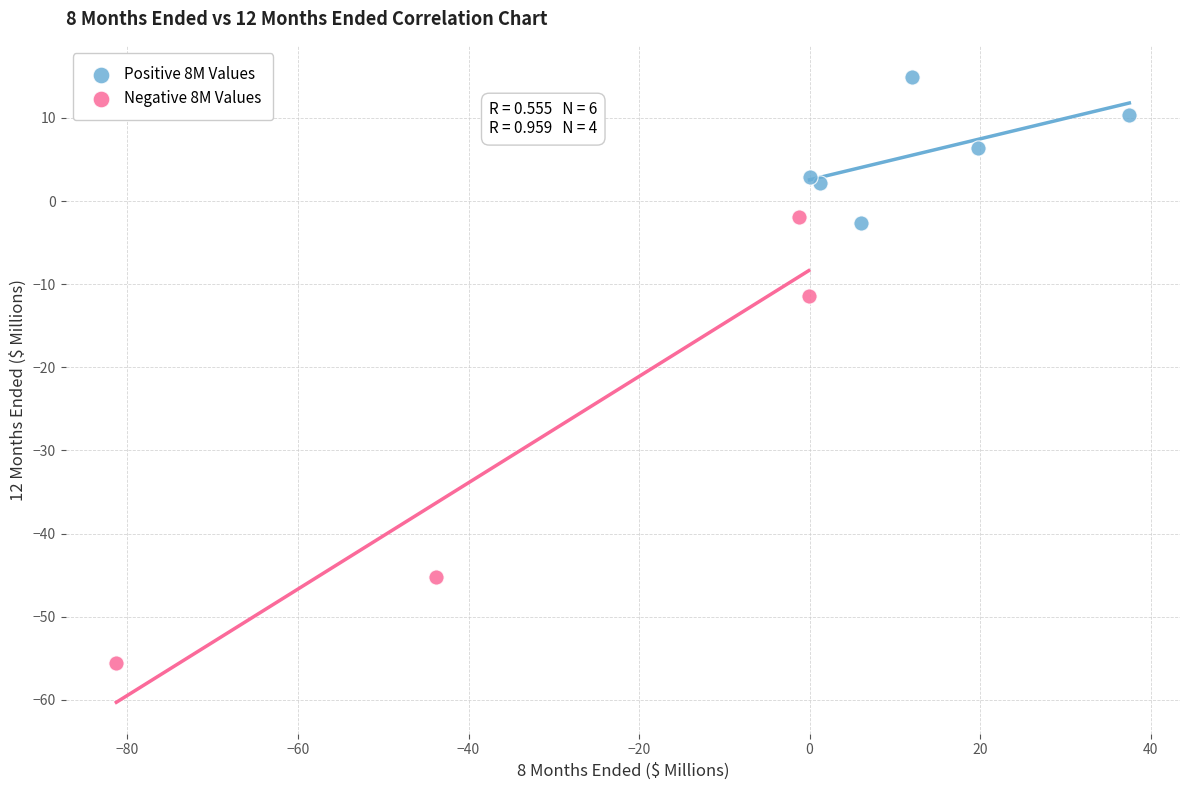

Which series reaches the minimum Y coordinate?

Negative 8M Values